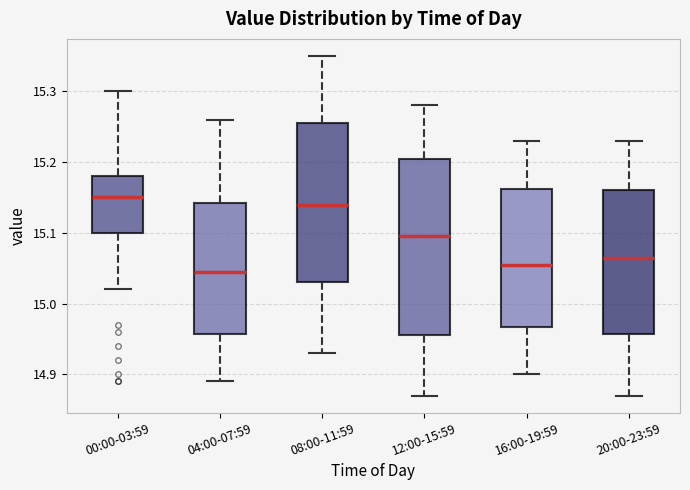

Where does the median line of the box for 08:00-11:59 sit on the y-axis? The values are not printed on the chart, so give them approximately, as read against the axis.

15.14